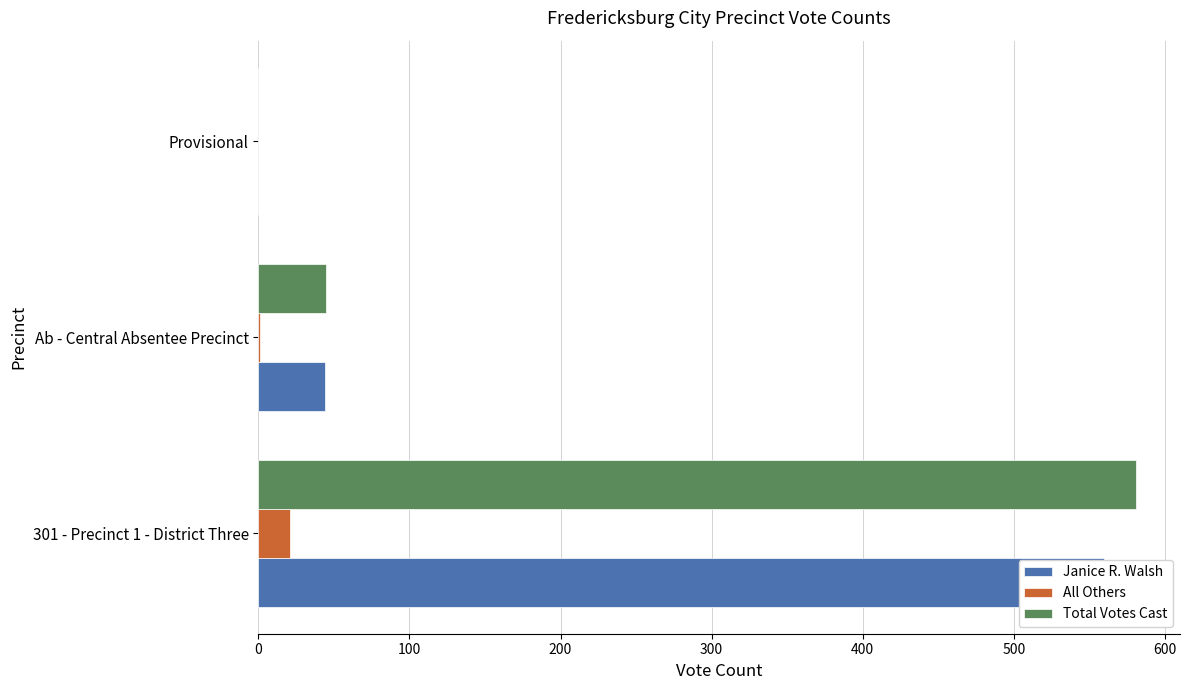

Which series changed the most between 301 - Precinct 1 - District Three and Provisional?

Total Votes Cast